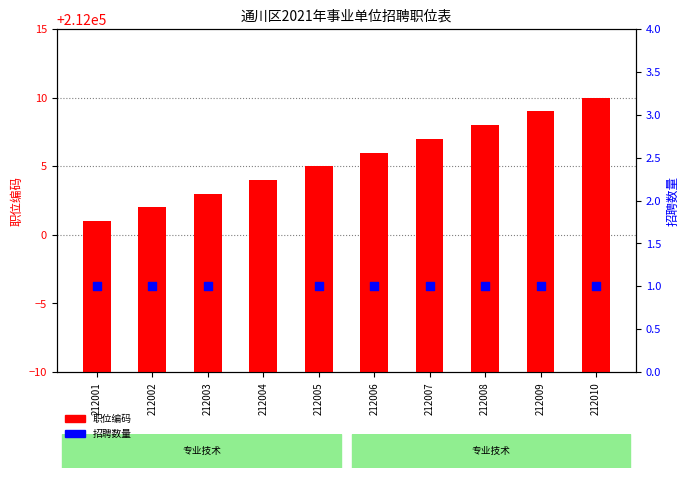

What are all the series names shown in the legend?

职位编码, 招聘数量